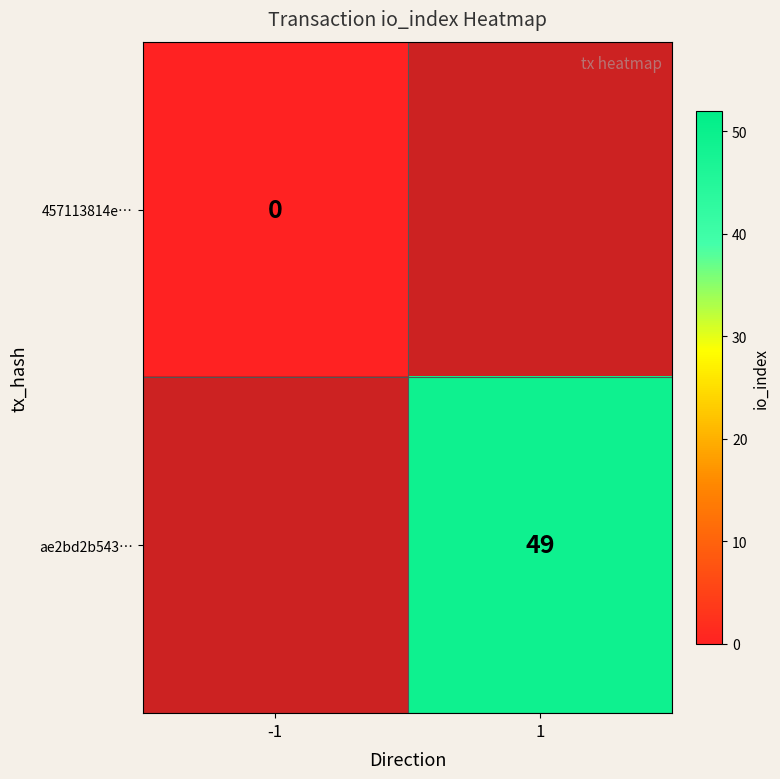

Count the number of categories in the chart.

2